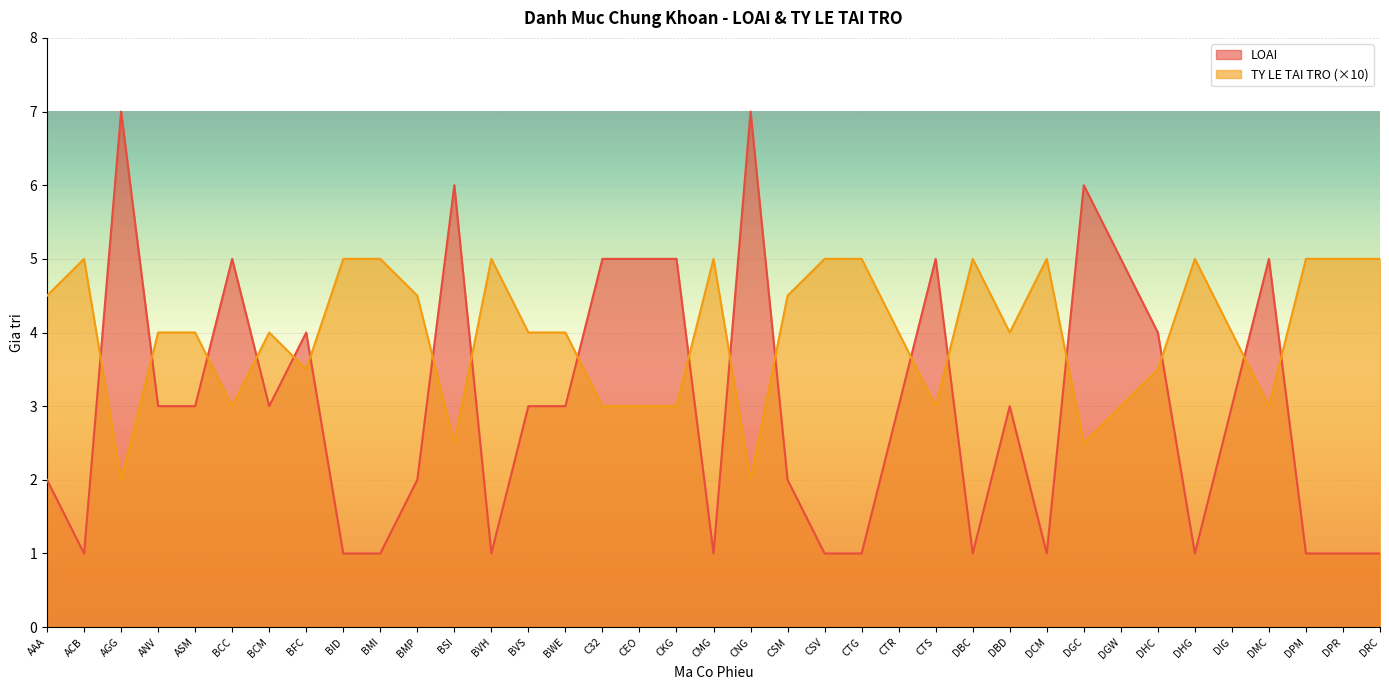

At DHC, list the series in order from smallest to largest.

TY LE TAI TRO (×10), LOAI